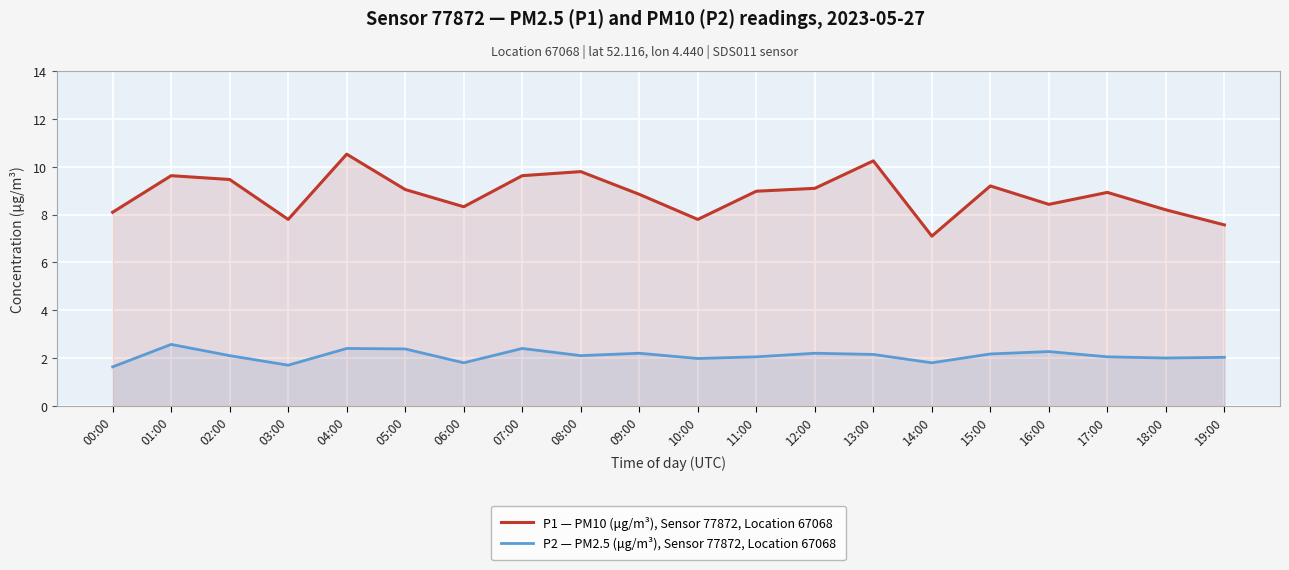

How many values in the P2 — PM2.5 (μg/m³), Sensor 77872, Location 67068 series are below 2?

5